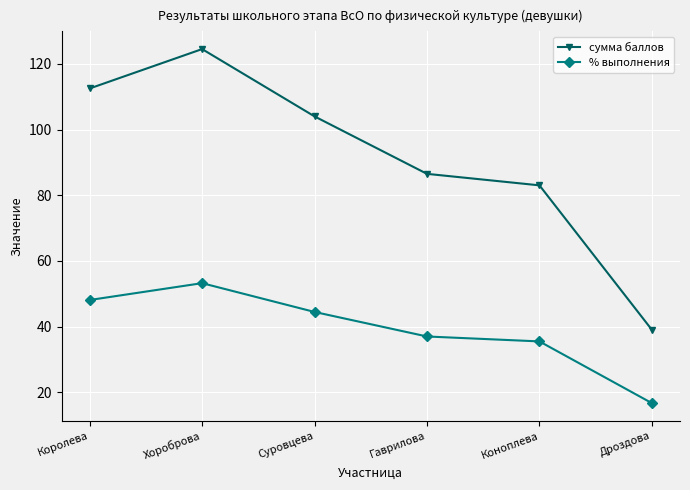

List the labels in order of сумма баллов value, largest first.

Хороброва, Королева, Суровцева, Гаврилова, Коноплева, Дроздова